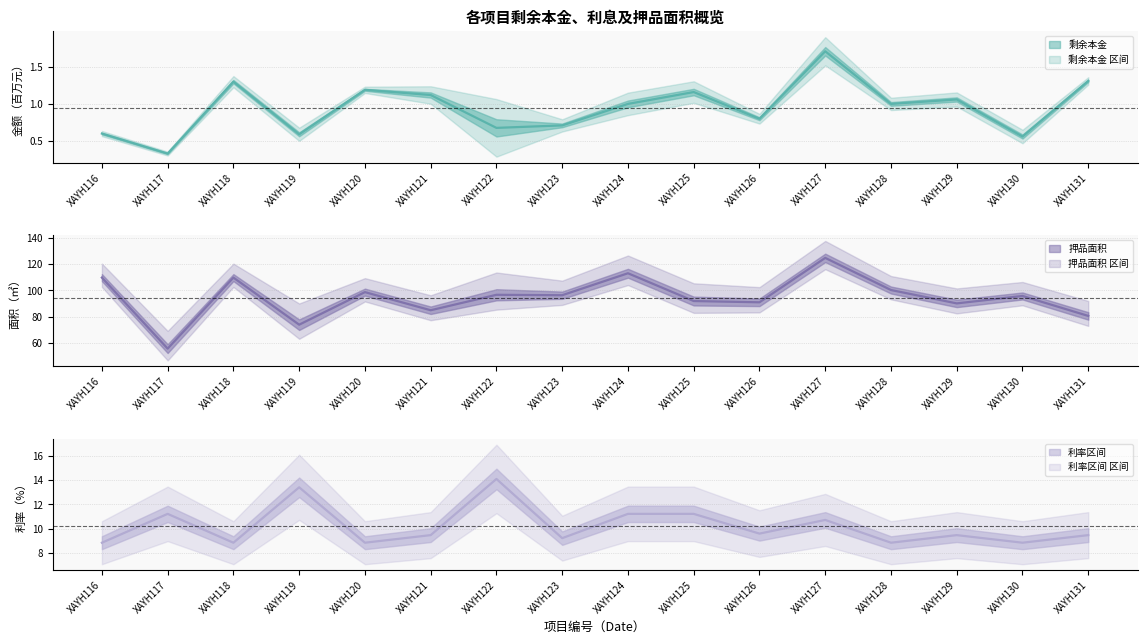

Is it true that 剩余本金 中线 equals 2.9 at XAYH127?

False